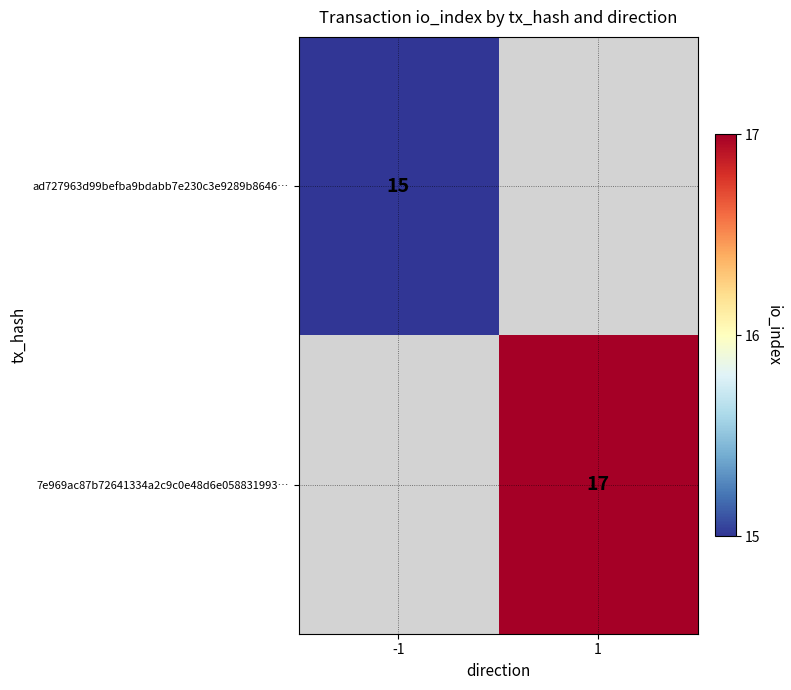

The value of ad727963d99befba9bdabb7e230c3e9289b8646… at -1 is 7.6. True or false?

False